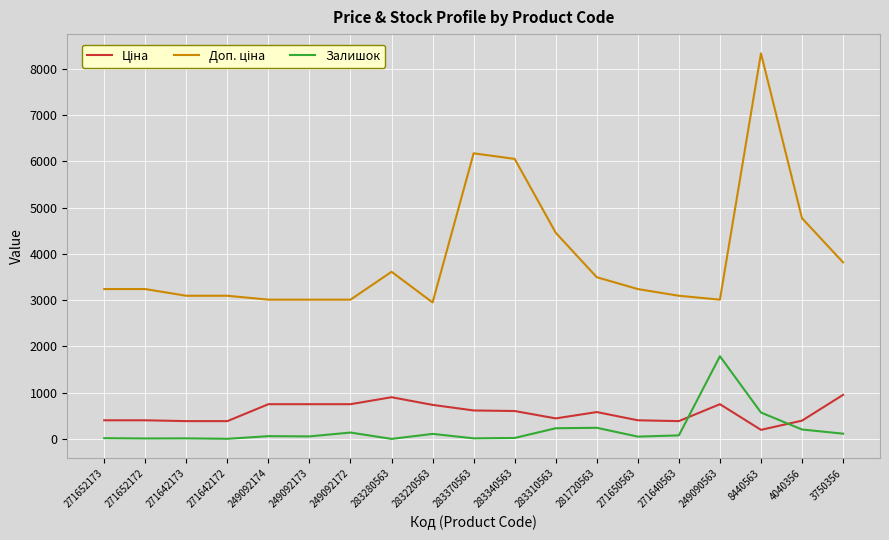

At which category does the chart reach its peak across all series?

8440563